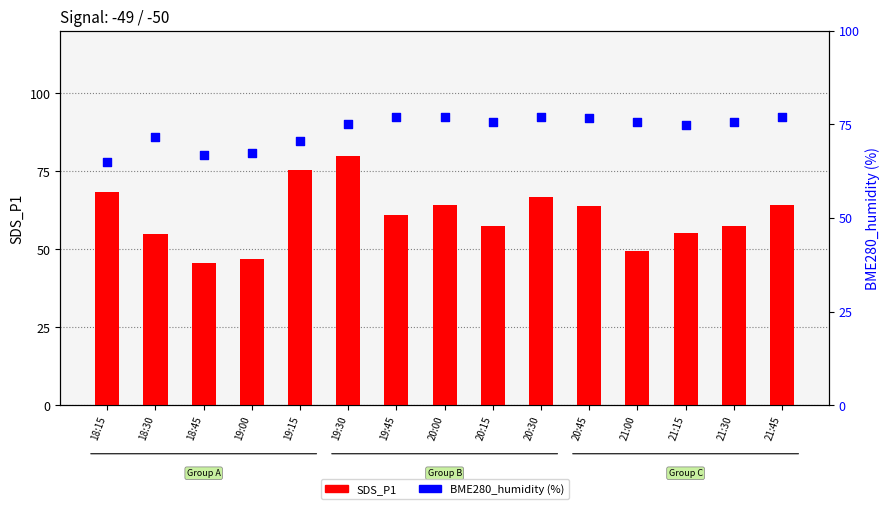

Which series contains the lowest Y value?

SDS_P1